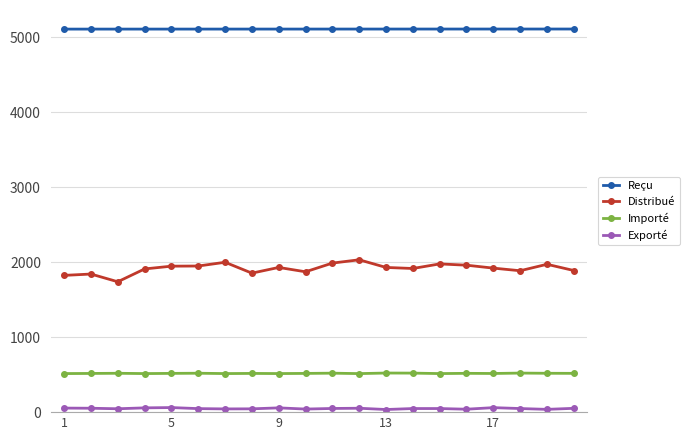

What is the average value of the Importé series?

517.0